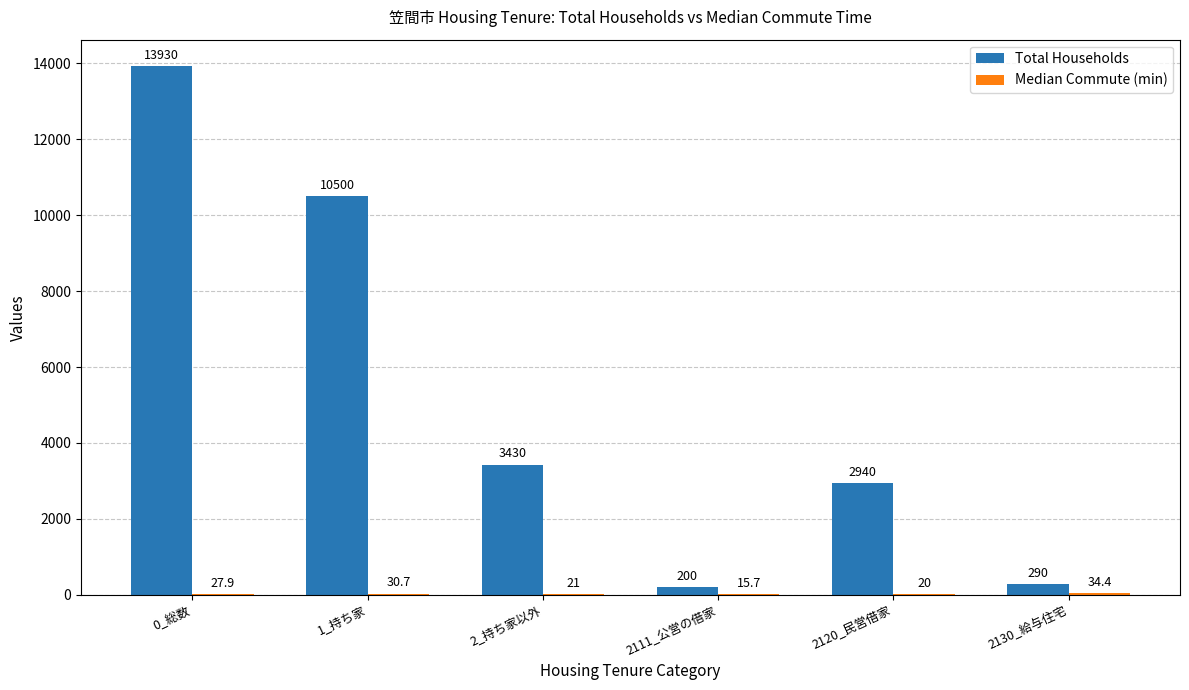

At which category is the sum across all series the highest?

0_総数